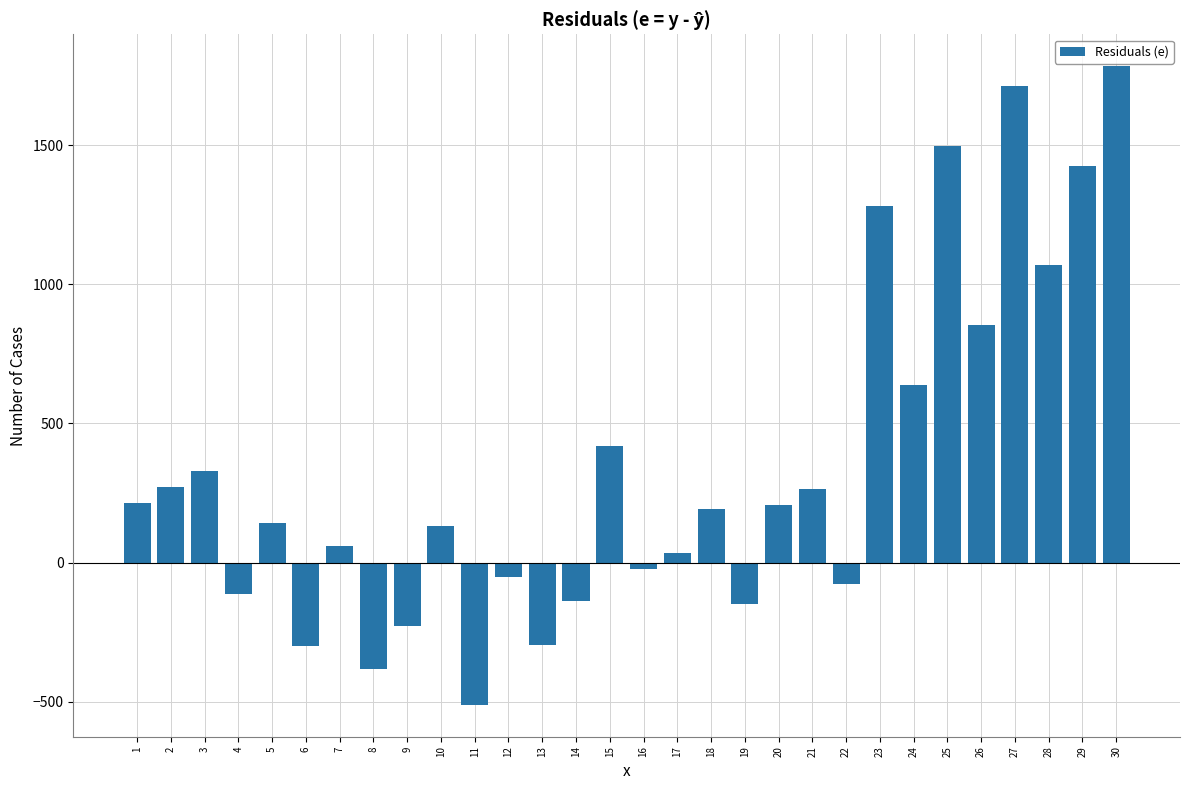

What is the sum of the values at 20 and 29?

1633.6